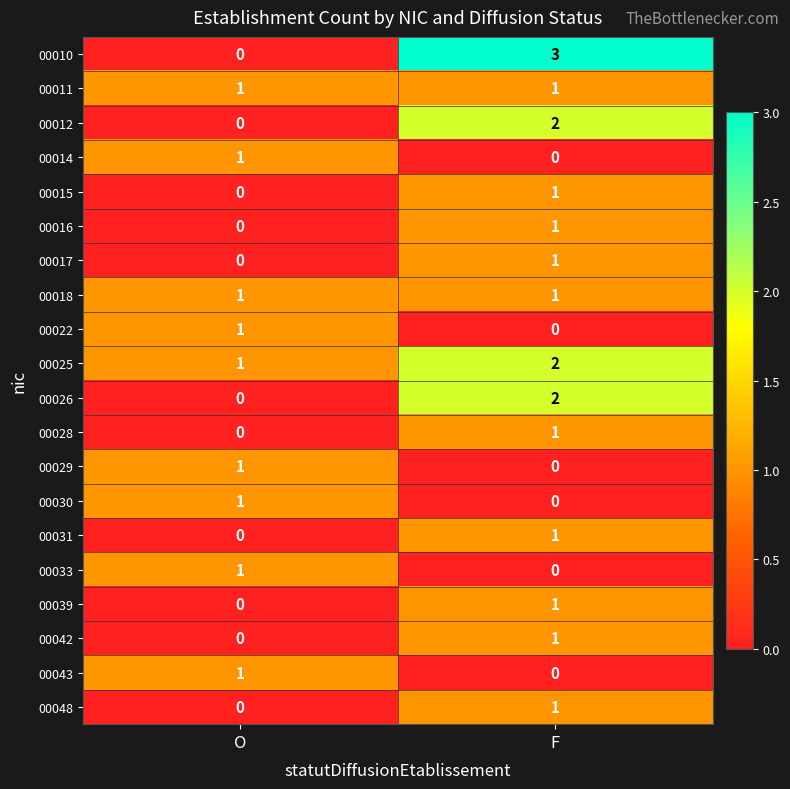

List the labels in order of 00042 value, smallest first.

O, F